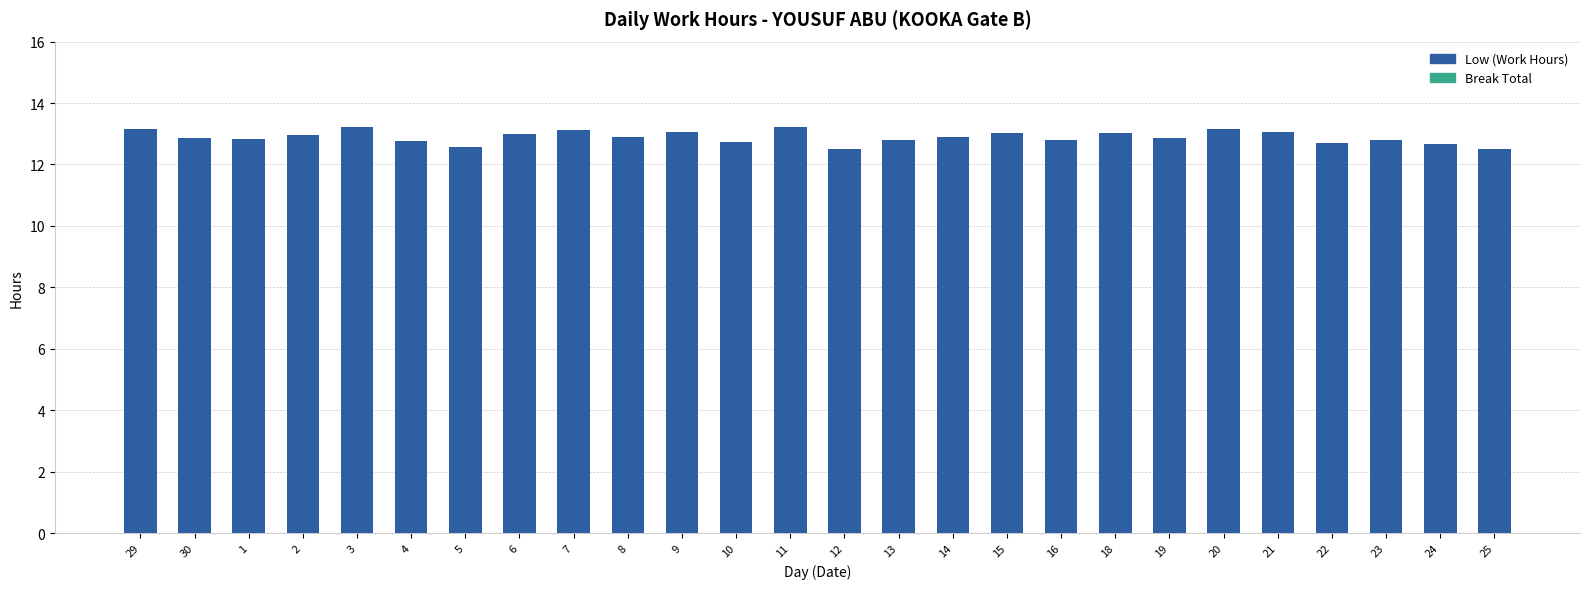

What is the average value?

12.9